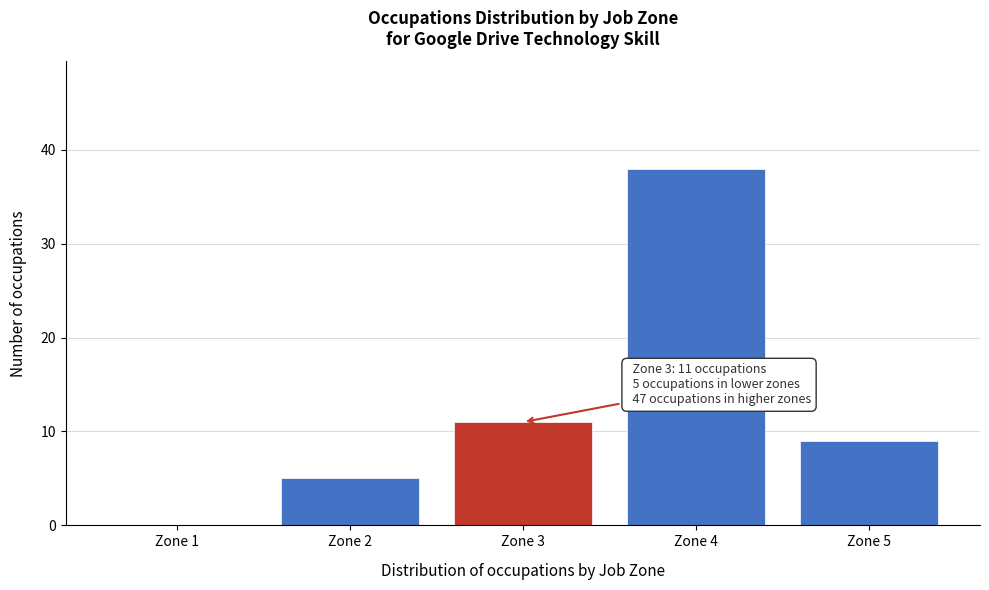

Reading right to left, list all the values displayed in this chart.

Zone 5=9	Zone 4=38	Zone 3=11	Zone 2=5	Zone 1=0